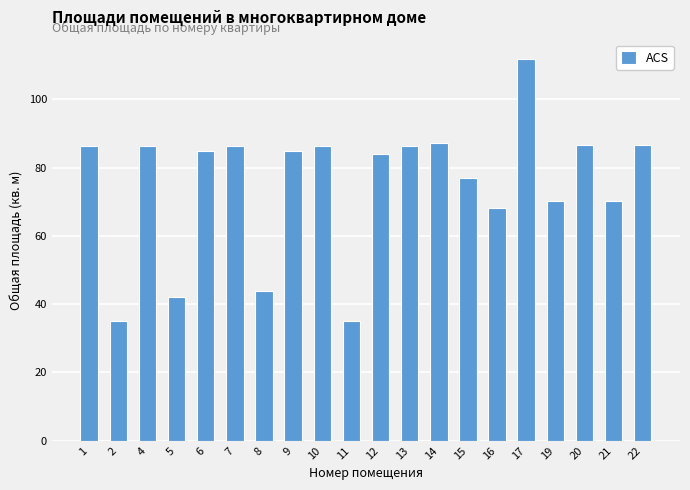

What is the average value?

75.0